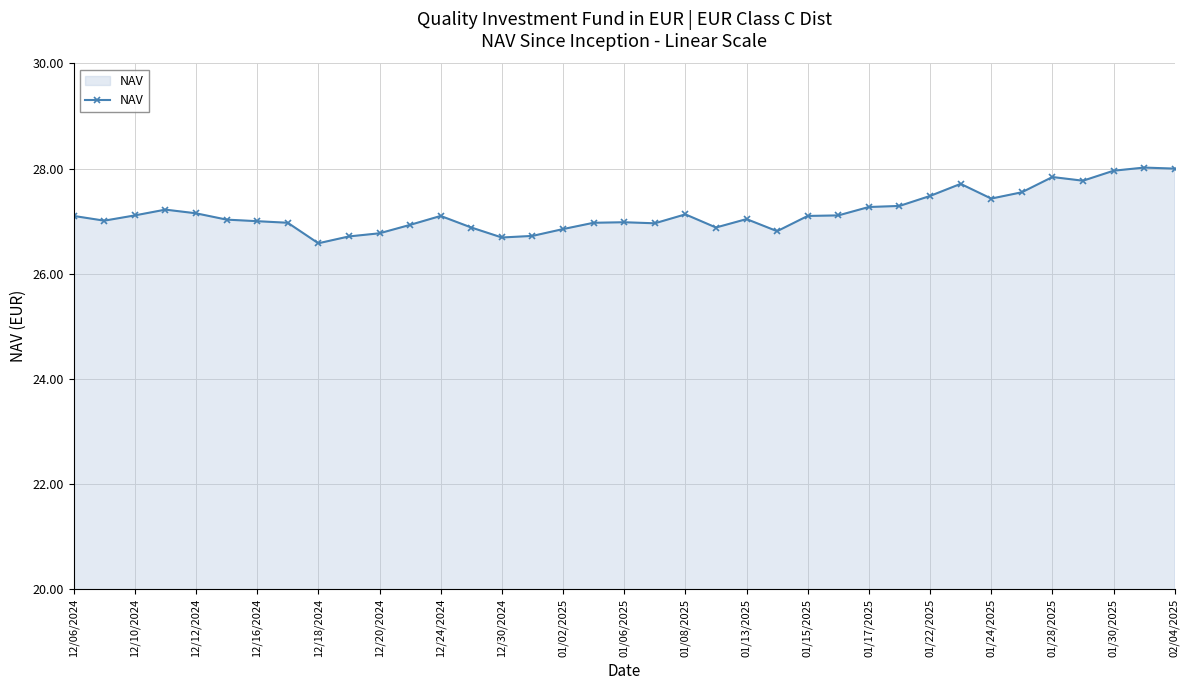

True or false: the data has more than 1 interior local peaks.

True